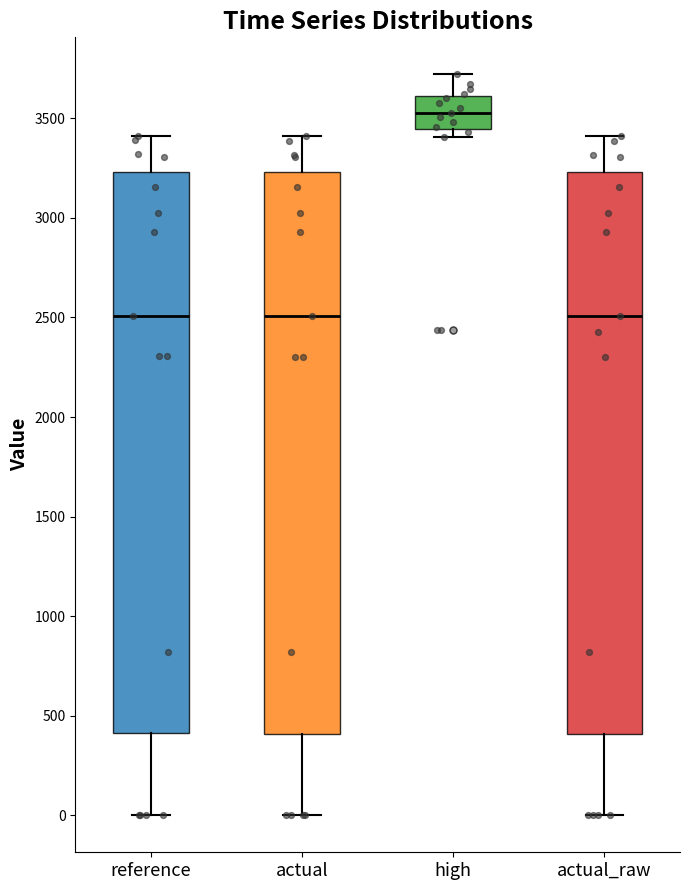

Where does the lower whisker of the box for actual end on the y-axis? The values are not printed on the chart, so give them approximately, as read against the axis.

0